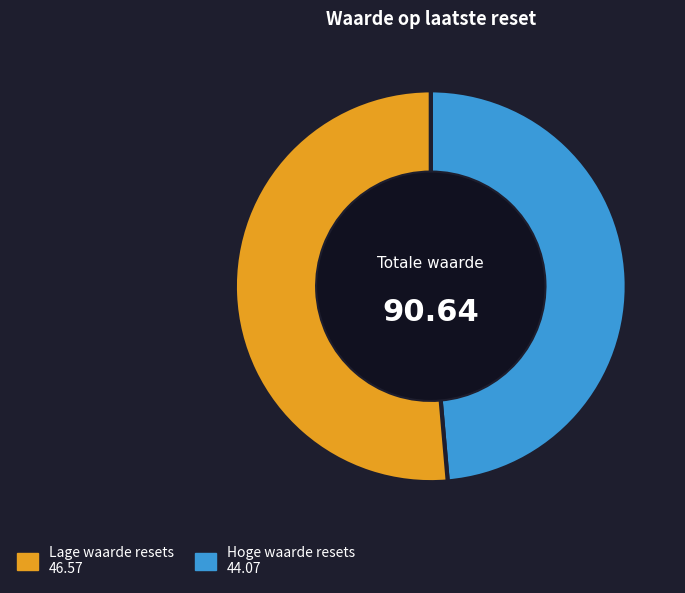

Is there a majority slice in this chart?

Yes